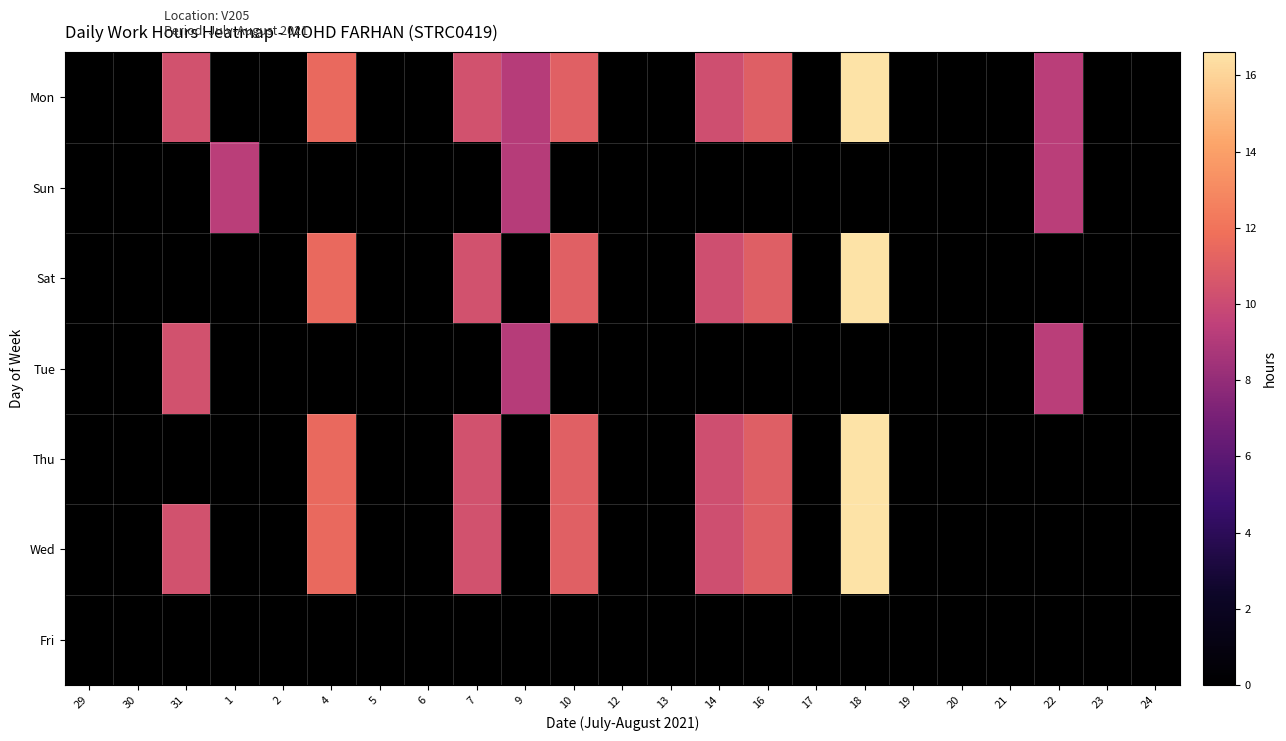

At which category is the sum across all series the highest?

18